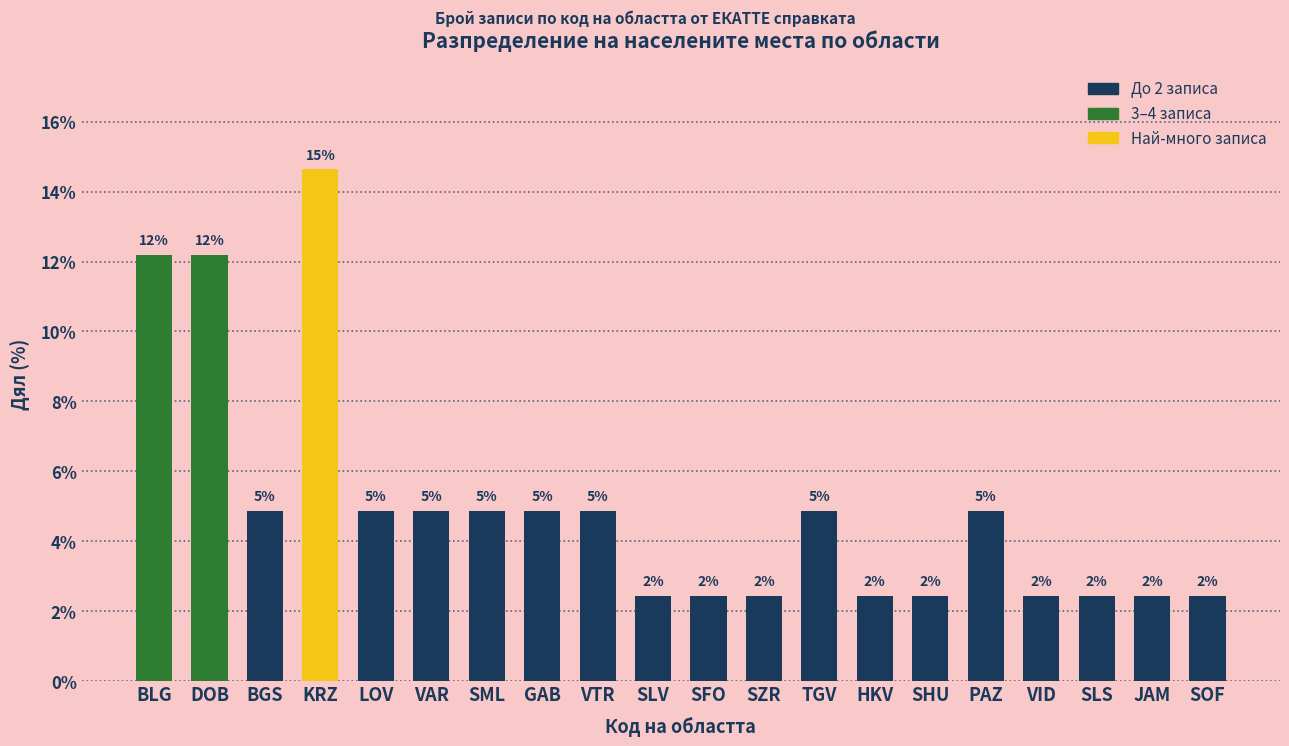

What is the value of the 9th bar from the left?

4.9